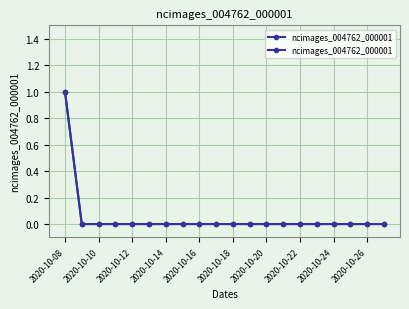

What is the difference between the maximum and minimum values?

1